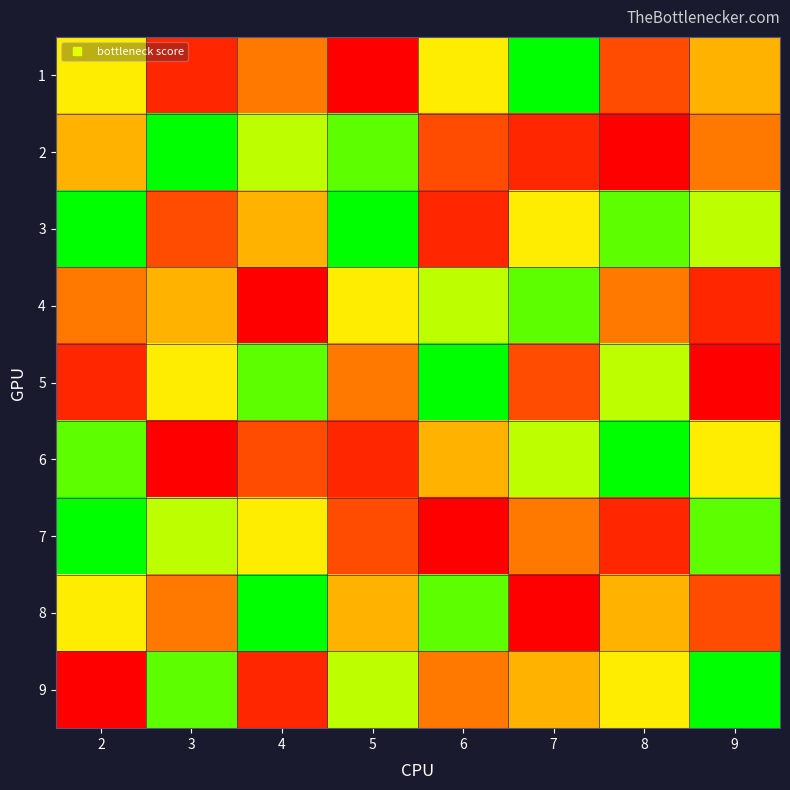

Reading left to right, extract all data points from this chart.

1: 2=6	3=2	4=4	5=1	6=6	7=9	8=3	9=5
2: 2=5	3=9	4=7	5=8	6=3	7=2	8=1	9=4
3: 2=9	3=3	4=5	5=9	6=2	7=6	8=8	9=7
4: 2=4	3=5	4=1	5=6	6=7	7=8	8=4	9=2
5: 2=2	3=6	4=8	5=4	6=9	7=3	8=7	9=1
6: 2=8	3=1	4=3	5=2	6=5	7=7	8=9	9=6
7: 2=9	3=7	4=6	5=3	6=1	7=4	8=2	9=8
8: 2=6	3=4	4=9	5=5	6=8	7=1	8=5	9=3
9: 2=1	3=8	4=2	5=7	6=4	7=5	8=6	9=9